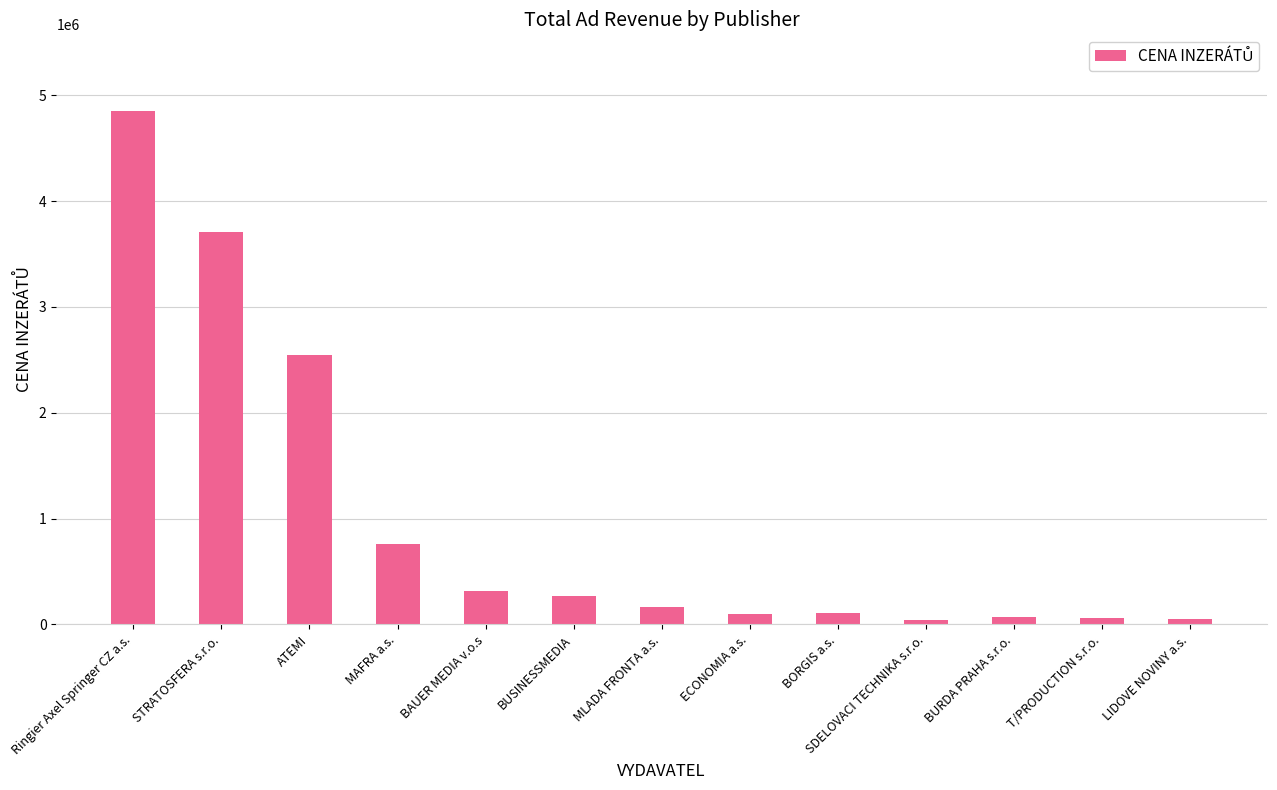

What is the difference between the maximum and second lowest values?

4792986